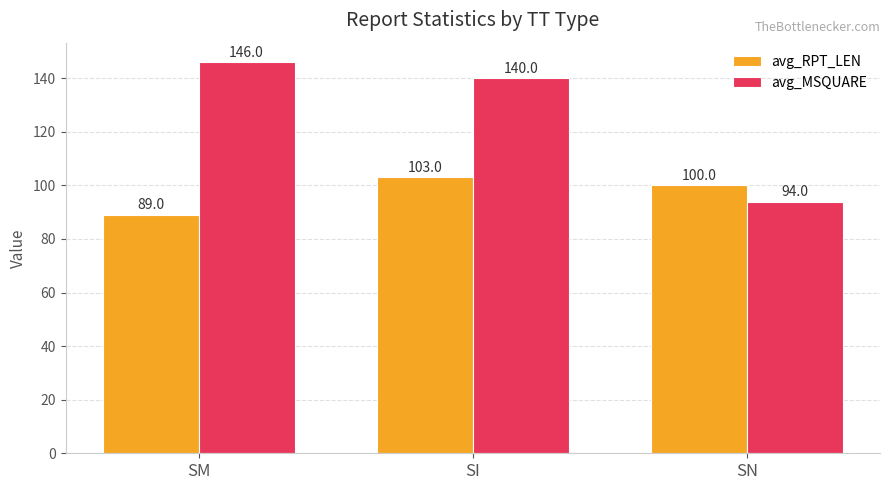

Count the avg_RPT_LEN values in the range 89 to 103.

3